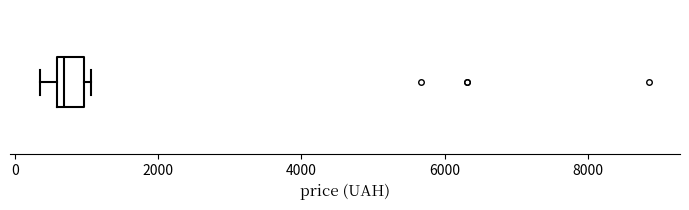

Where does the left whisker of the box end on the x-axis? The values are not printed on the chart, so give them approximately, as read against the axis.

400